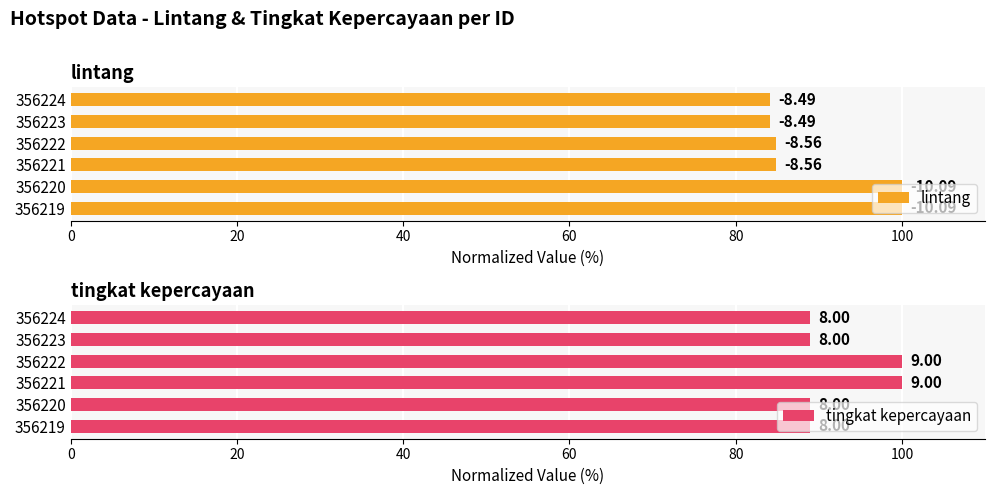

What is the spread (max minus min) of values at 356221?

15.1